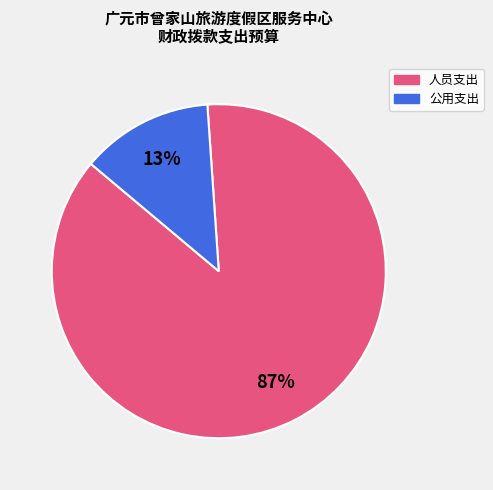

Which has a higher value, 公用支出 or 人员支出?

人员支出